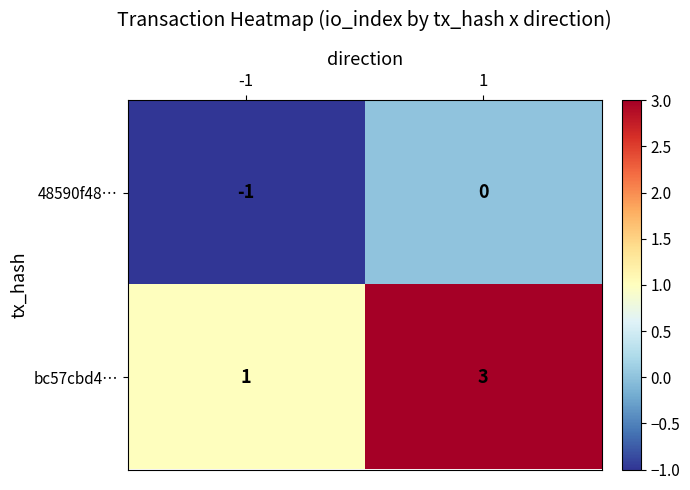

What is the spread (max minus min) of values at -1?

2